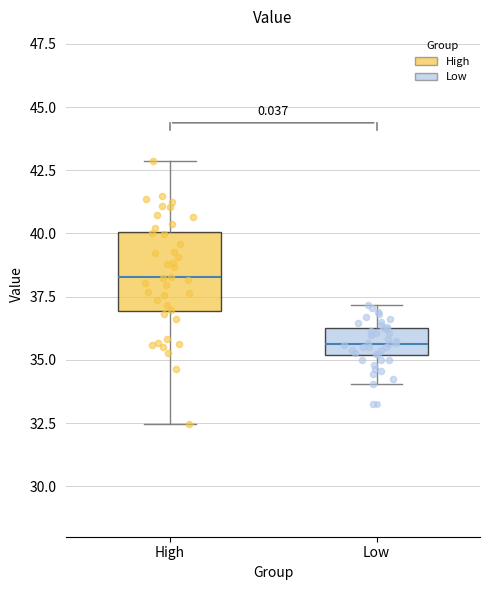

Which box's median line is the lowest?

Low